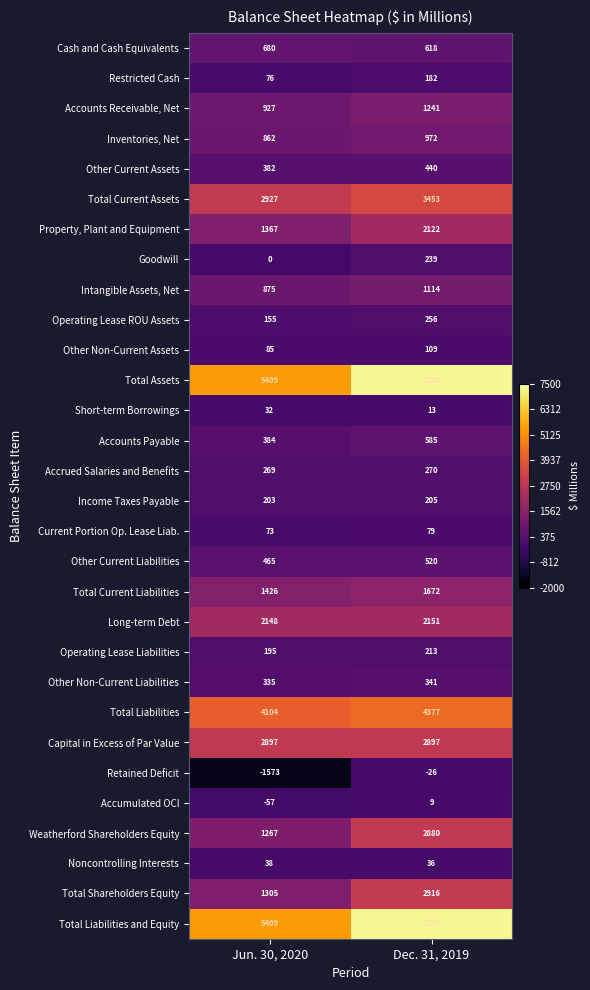

Is the value of Total Liabilities at Dec. 31, 2019 greater than the value of Property, Plant and Equipment at Dec. 31, 2019?

Yes